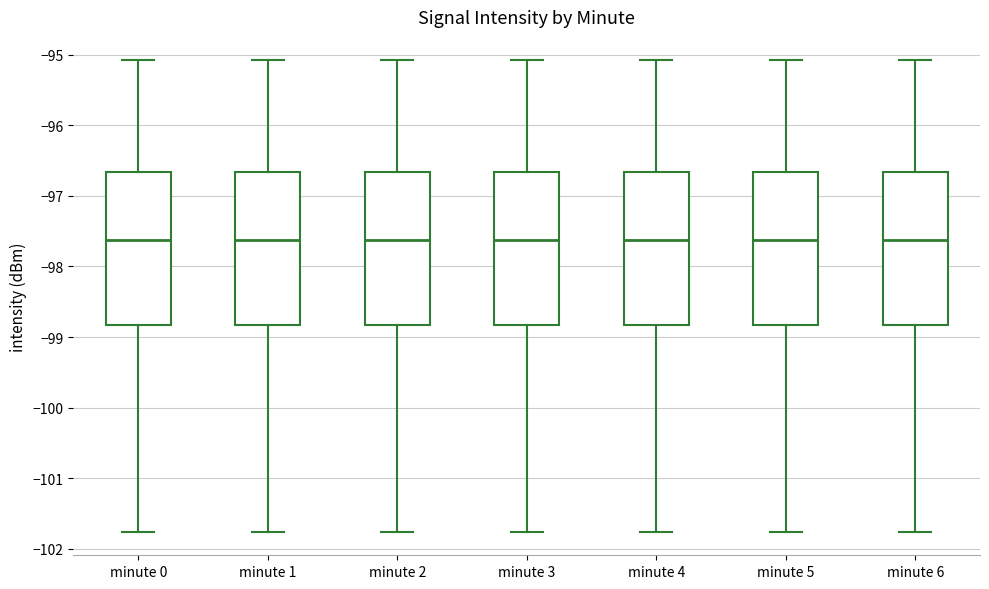

Reading left to right, read every box against the y-axis: the position of its median line, the range the box covers, and the ends of its whiskers. The values are not printed on the chart, so give them approximately, as read against the axis.

minute 0: median -97.6, box -98.8 to -96.7, whiskers -101.8 to -95.1
minute 1: median -97.6, box -98.8 to -96.7, whiskers -101.8 to -95.1
minute 2: median -97.6, box -98.8 to -96.7, whiskers -101.8 to -95.1
minute 3: median -97.6, box -98.8 to -96.7, whiskers -101.8 to -95.1
minute 4: median -97.6, box -98.8 to -96.7, whiskers -101.8 to -95.1
minute 5: median -97.6, box -98.8 to -96.7, whiskers -101.8 to -95.1
minute 6: median -97.6, box -98.8 to -96.7, whiskers -101.8 to -95.1